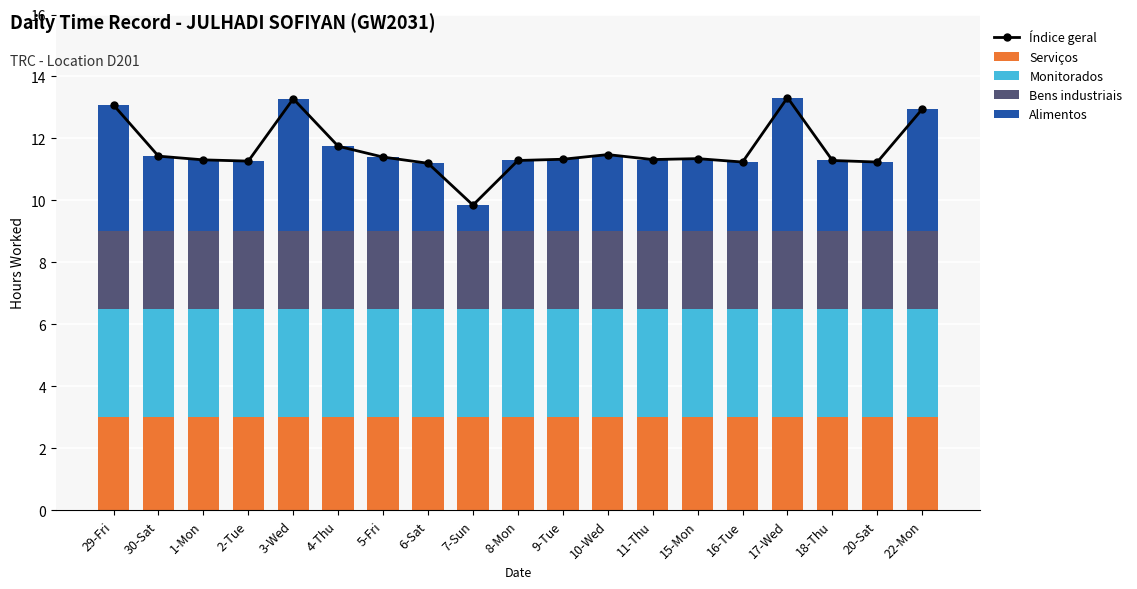

What is the sum of all Serviços values?

57.0